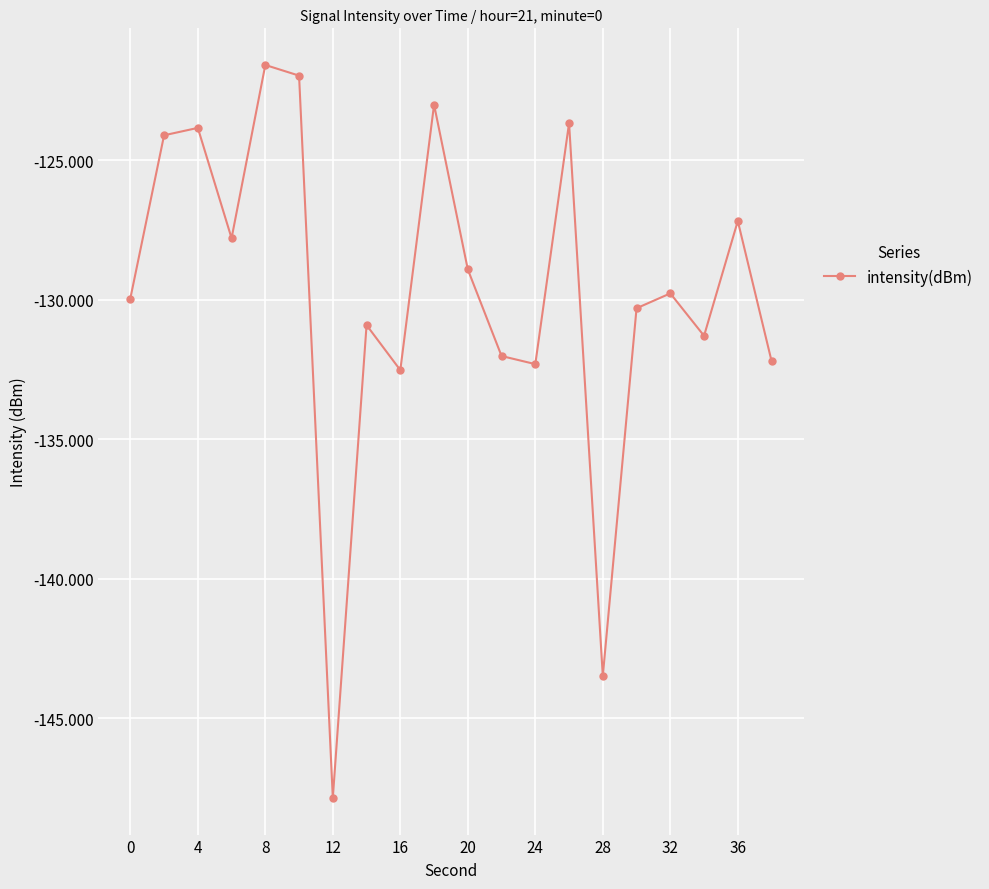

How many points are lower than both their immediate neighbors (excluding endpoints)?

6